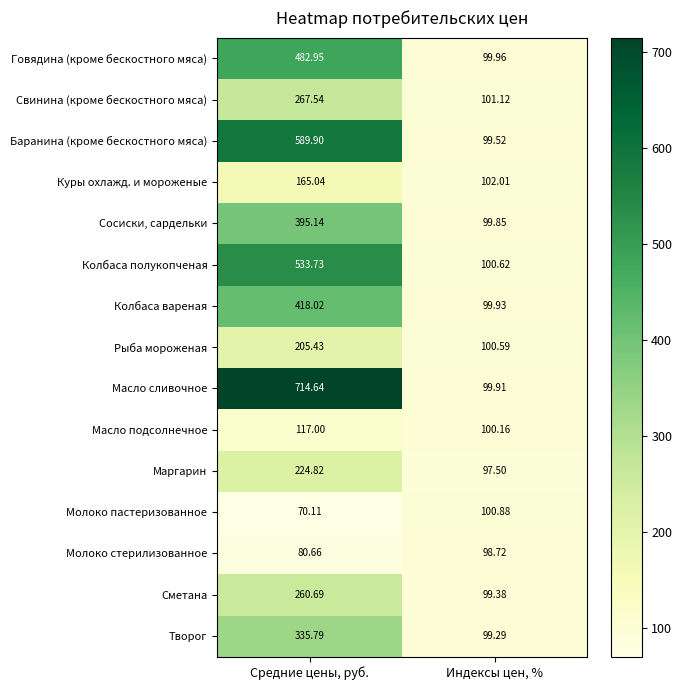

At which category does the chart reach its peak across all series?

Средние цены, руб.